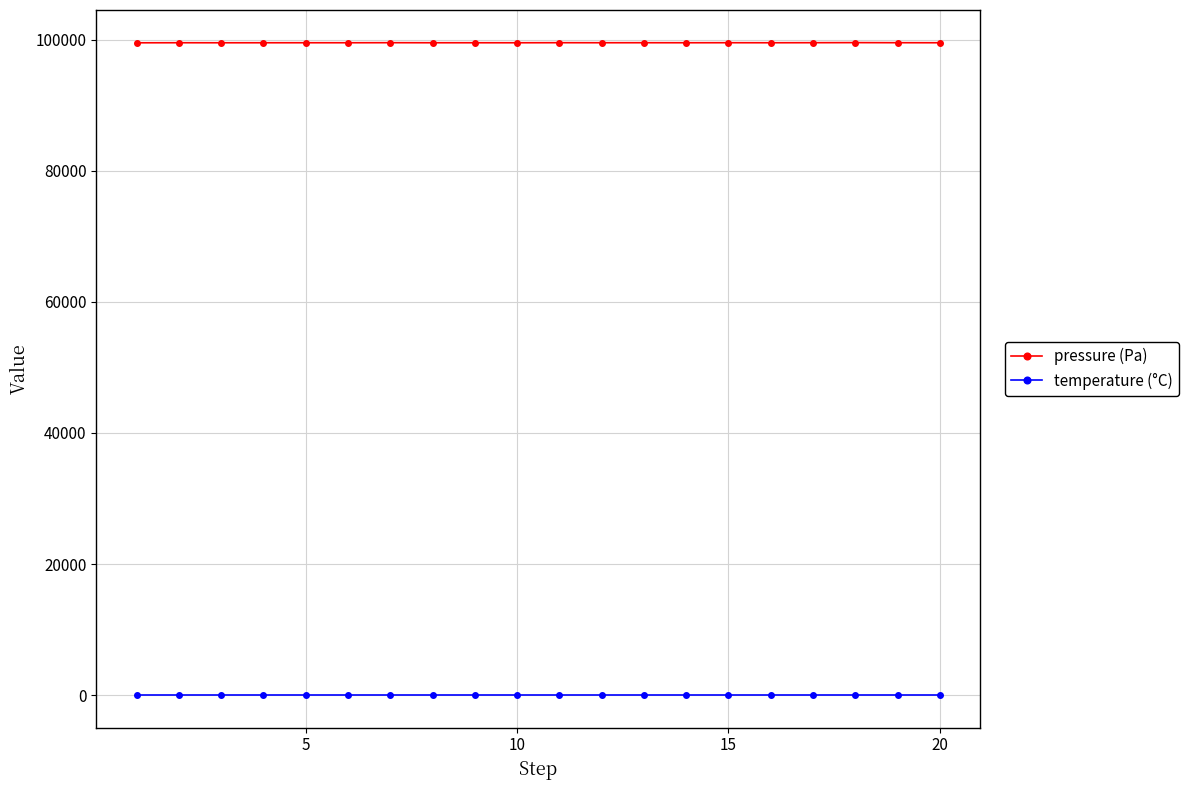

Which series has the widest spread of values?

pressure (Pa)